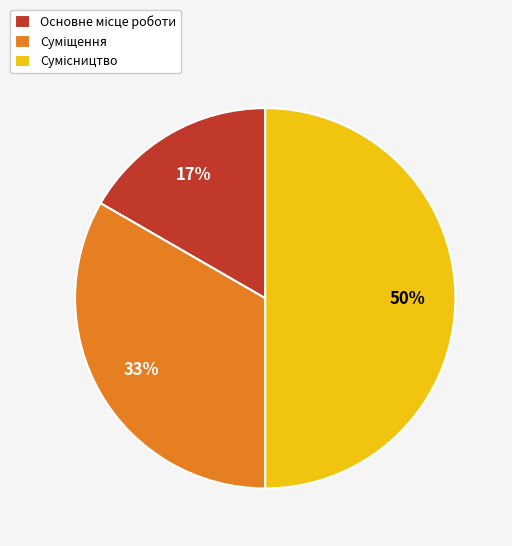

To the nearest percent, what is the average slice percentage?

33%